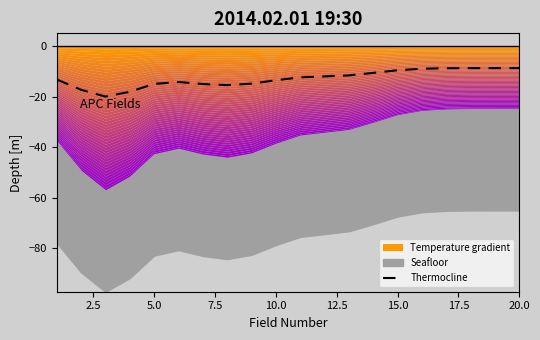

What is the value of the 7th point from the left?

-15.0